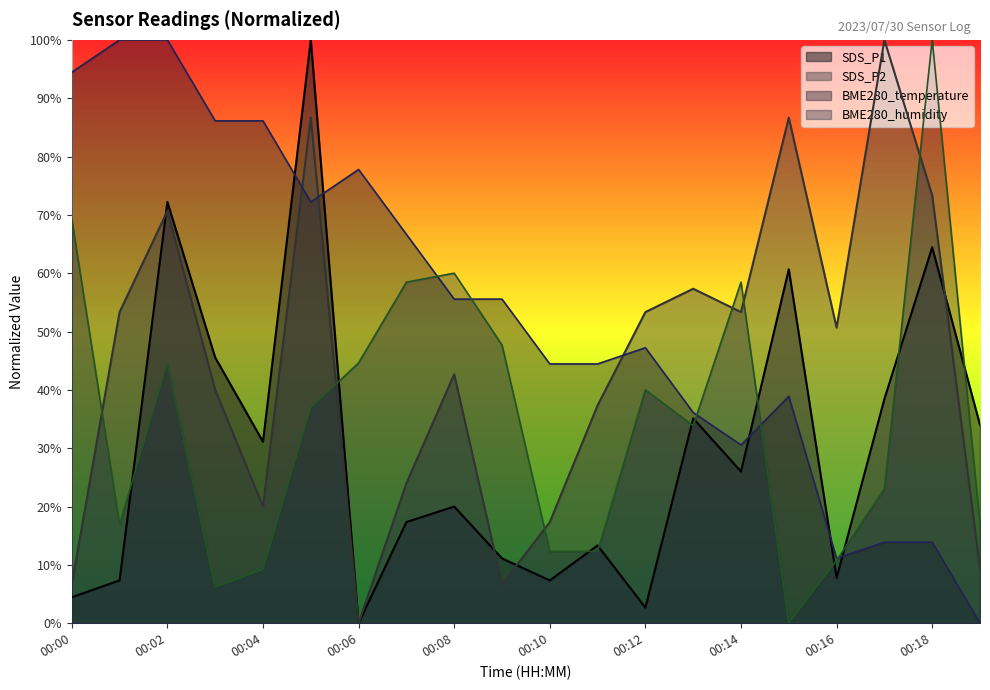

What is the sum of all SDS_P2 values?

889.3